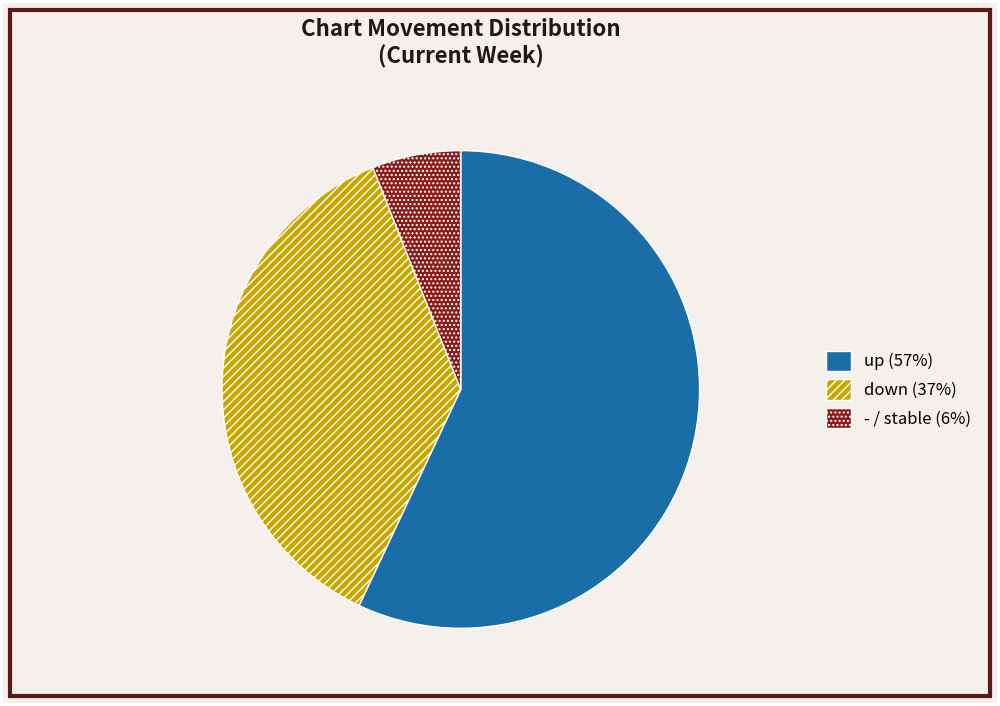

What is the ratio of the value at up to the value at -?

9.5